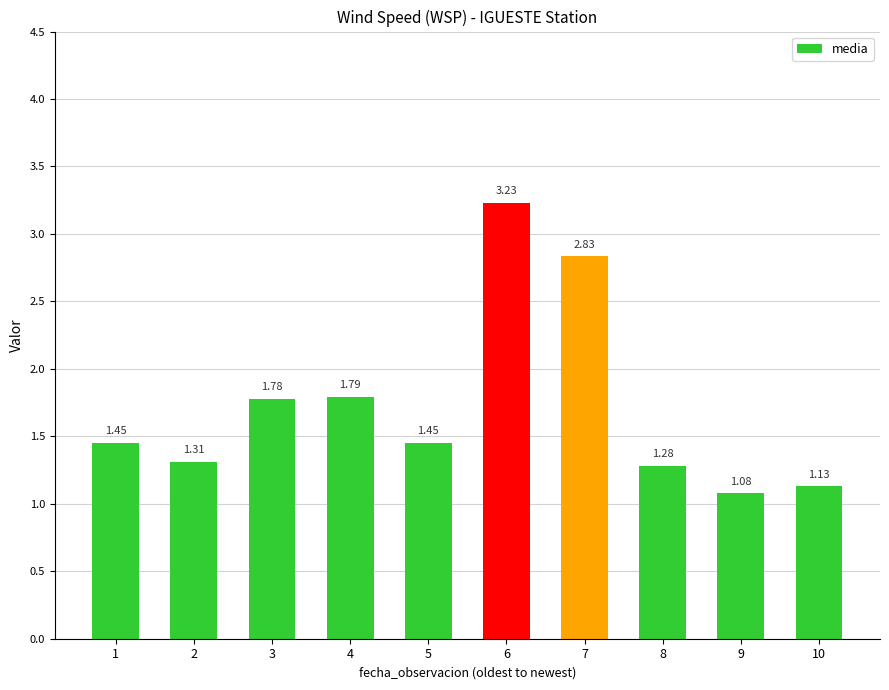

Which has a higher value, 7 or 5?

7